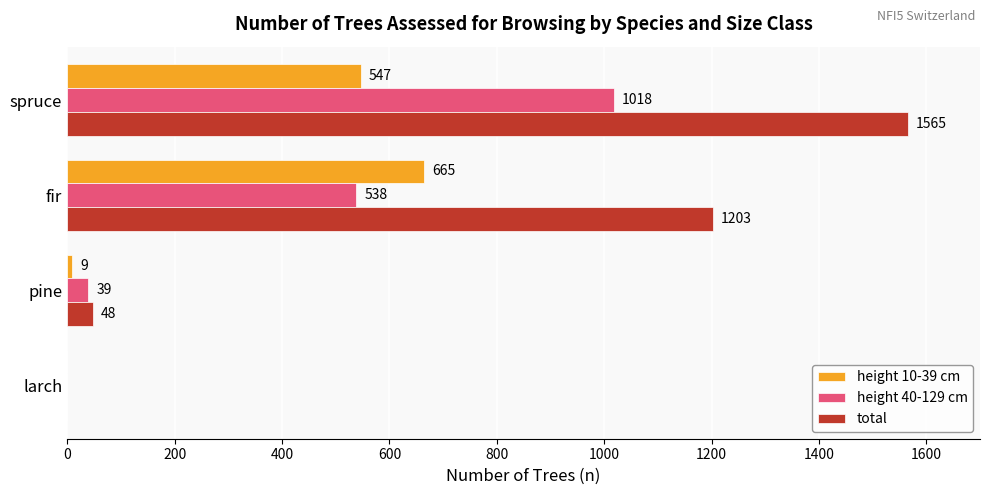

The value of height 40-129 cm at pine is 39. True or false?

True